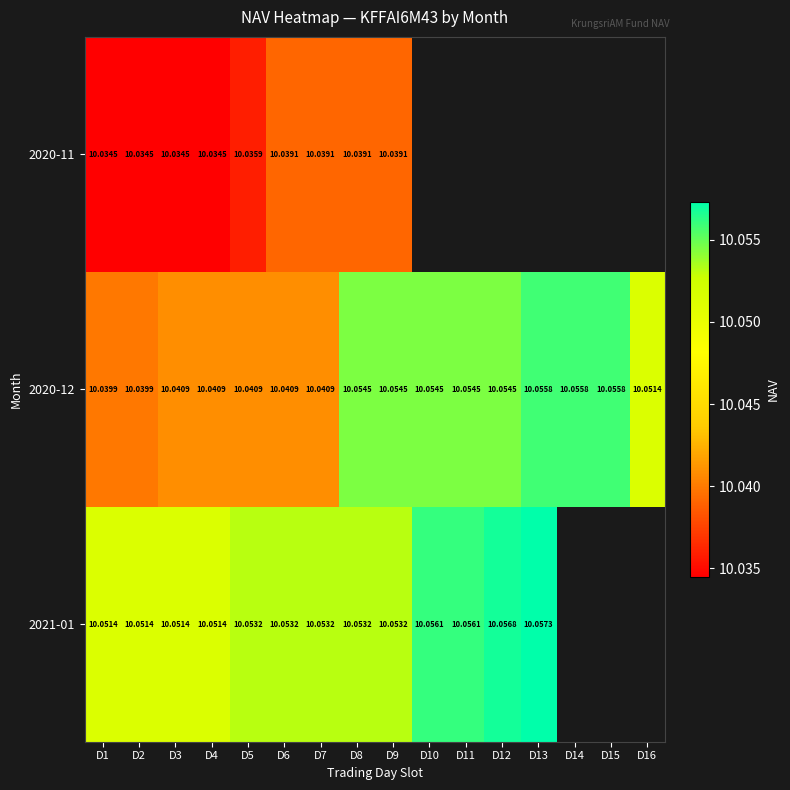

What is the minimum value shown in the chart?

10.0